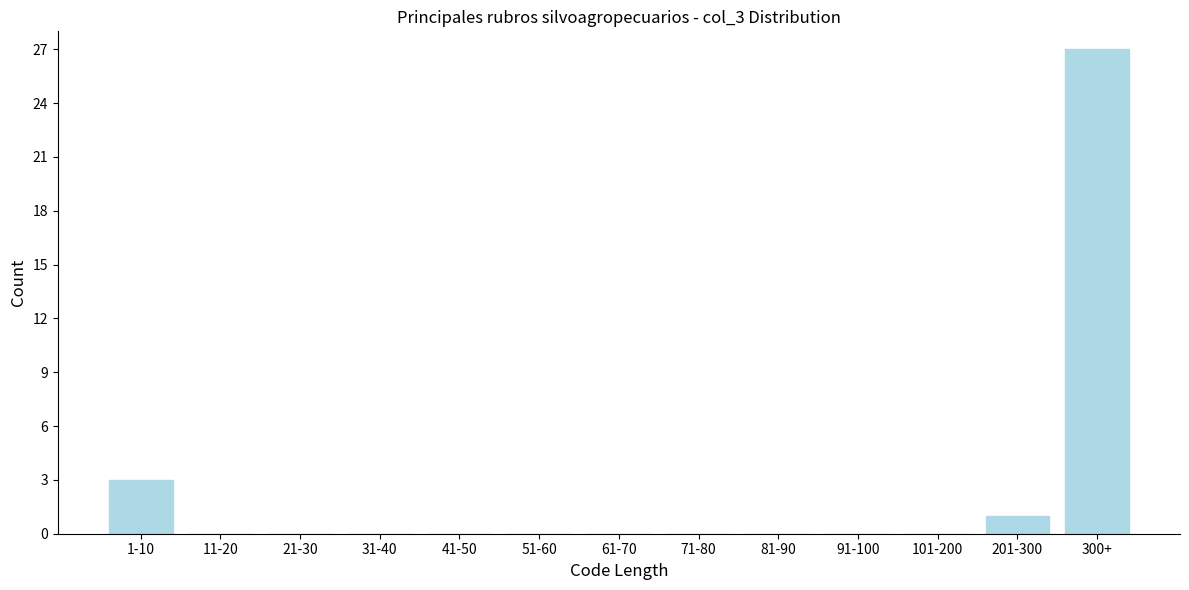

Reading left to right, transcribe all the data shown in this chart.

1-10=3	11-20=0	21-30=0	31-40=0	41-50=0	51-60=0	61-70=0	71-80=0	81-90=0	91-100=0	101-200=0	201-300=1	300+=27